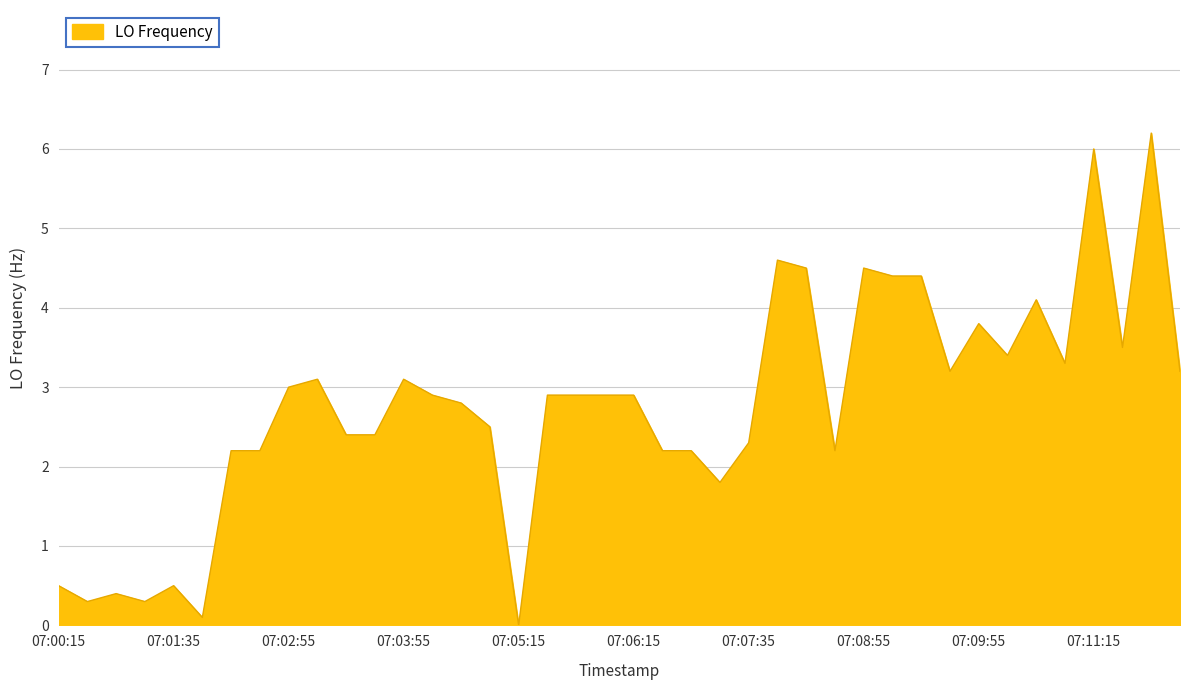

What is the difference between the maximum and minimum values?

6.2